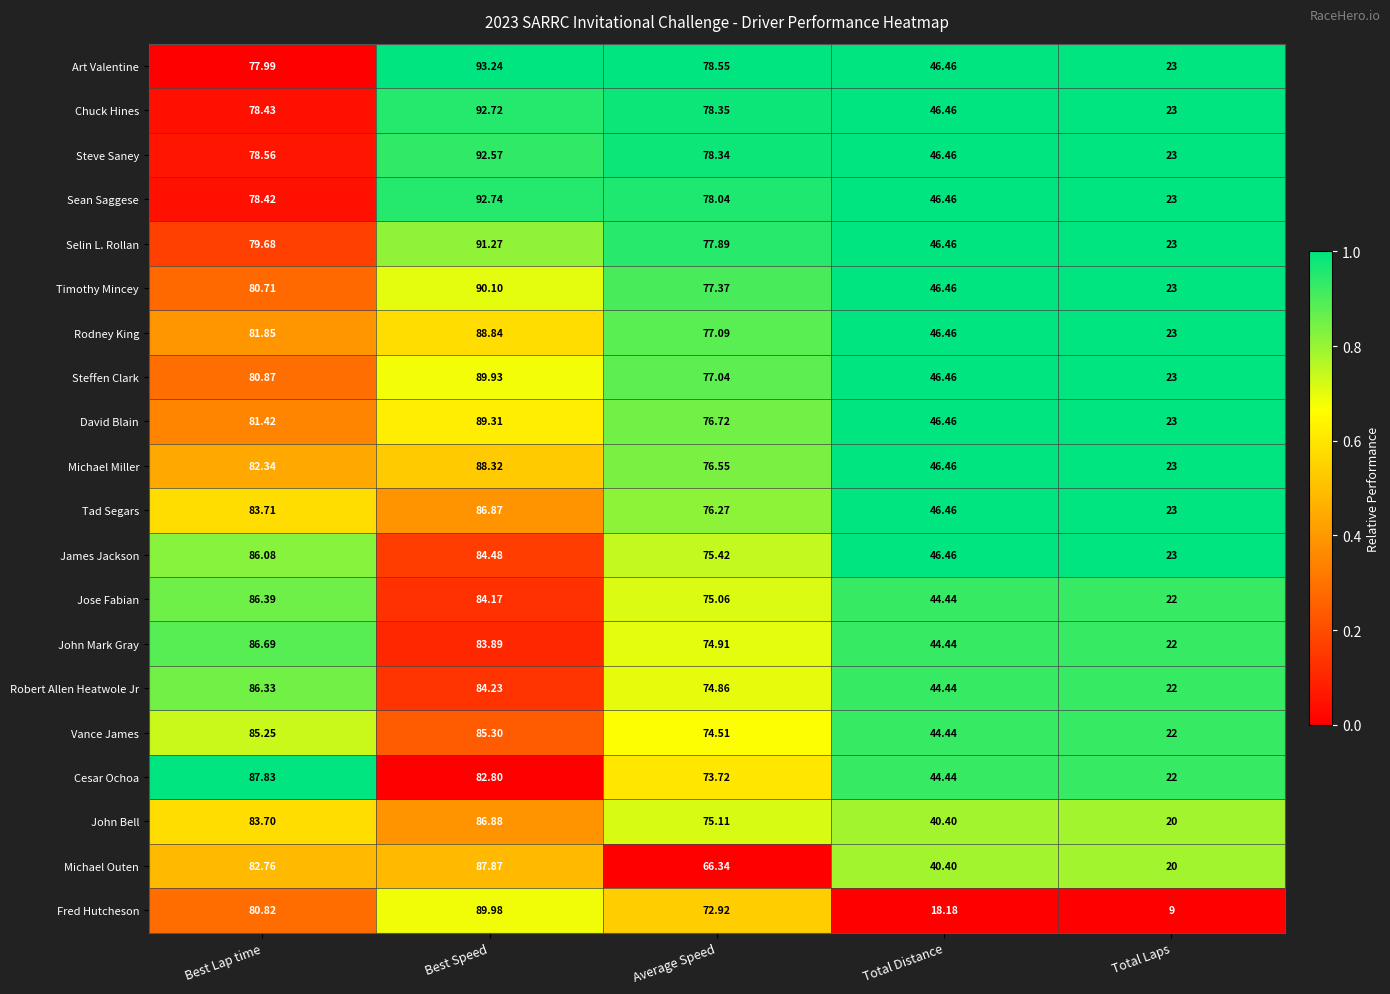

Which label corresponds to the smallest value in the chart?

Total Laps